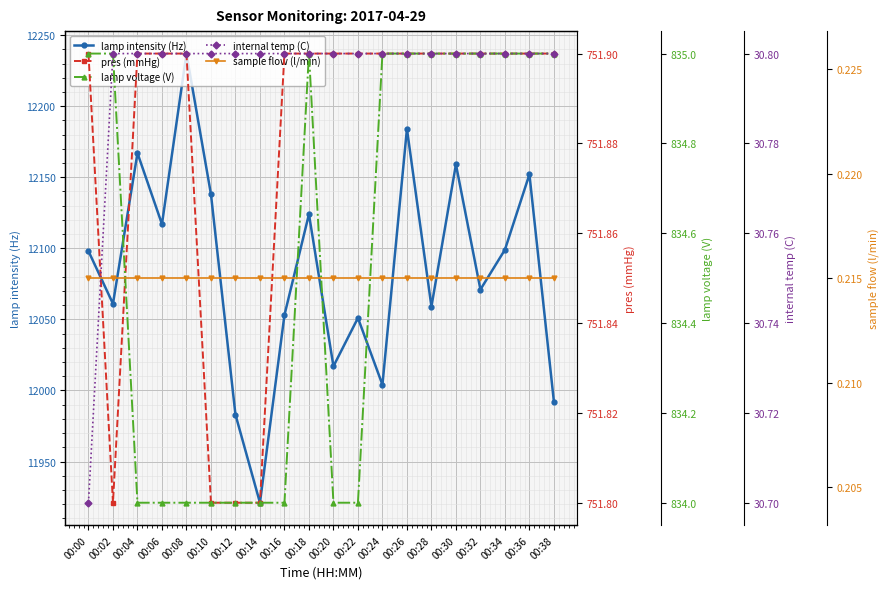

True or false: lamp intensity (Hz) and pres (mmHg) intersect in this chart.

False